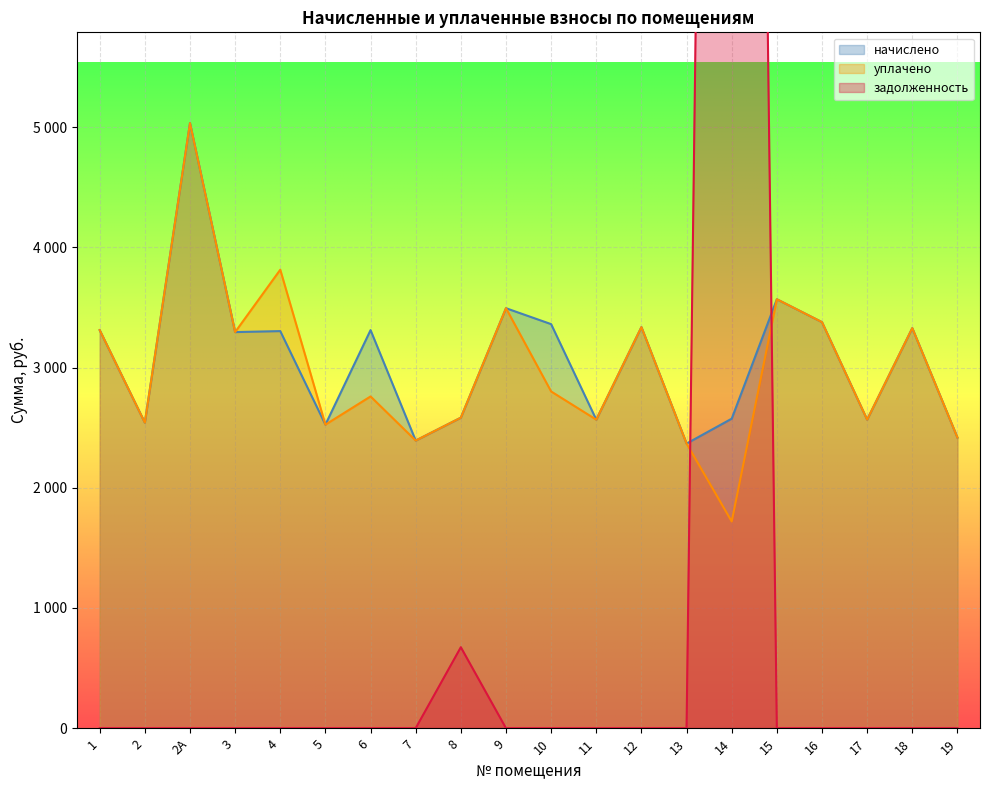

List the series in order of their peak value, lowest first.

начислено, уплачено, задолженность